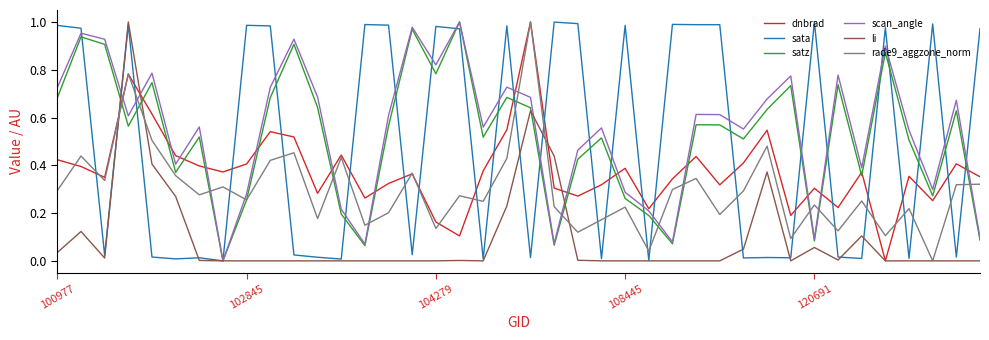

How many lines are shown in the chart?

6